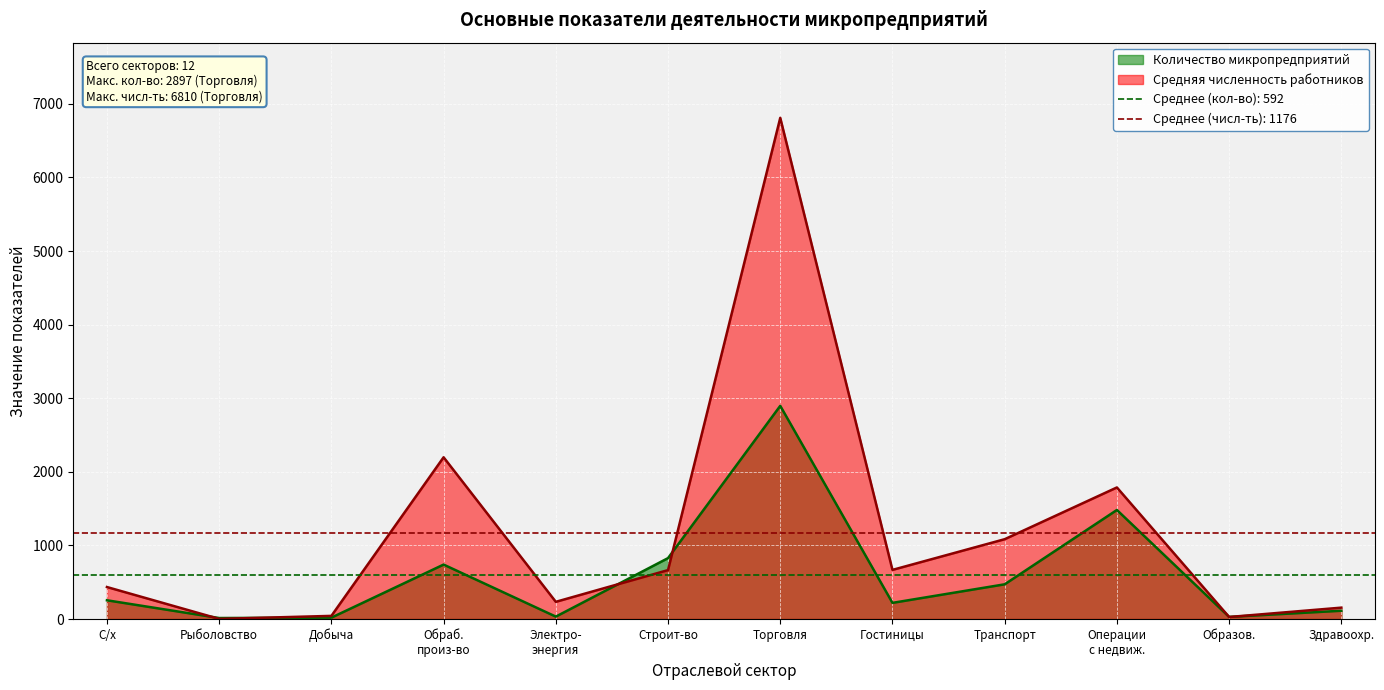

What is the maximum value for Количество микропредприятий?

2897